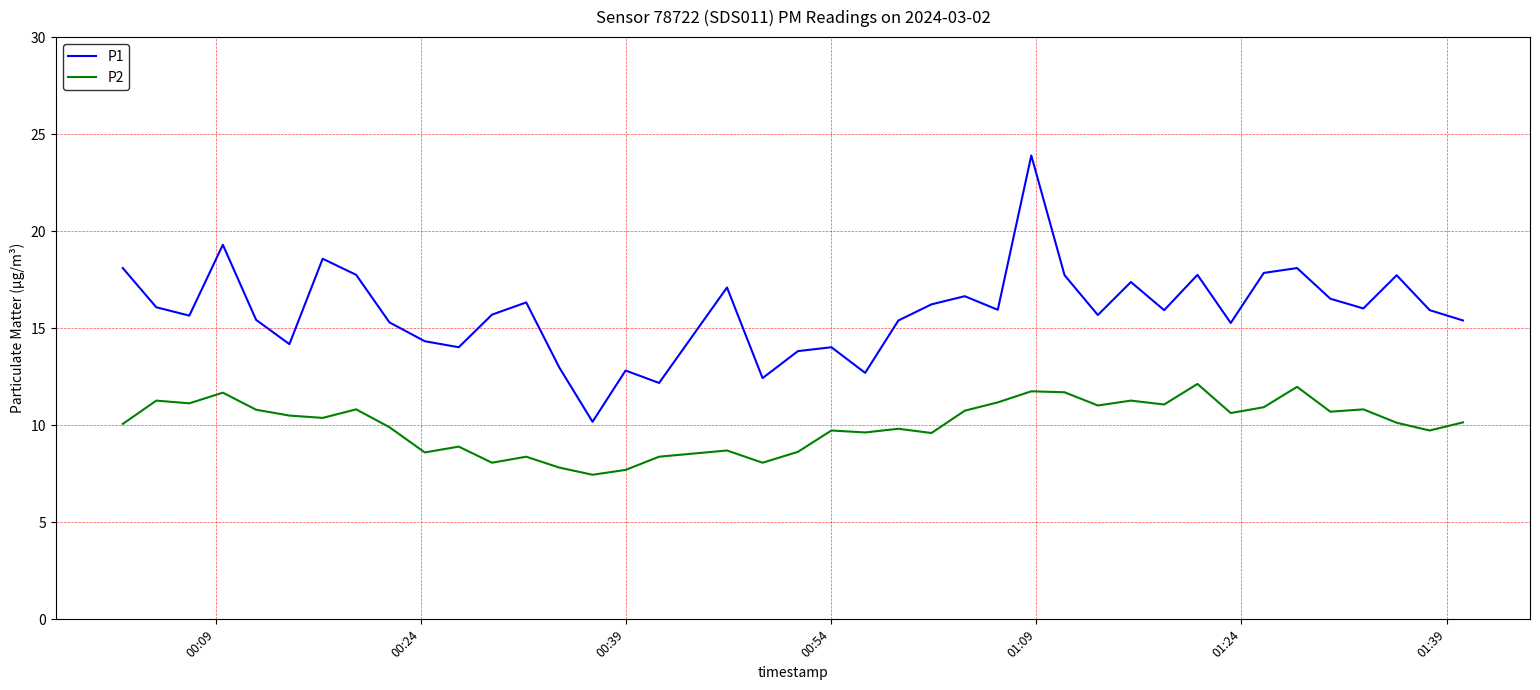

Rank the series by their average value, from lowest to highest.

P2, P1